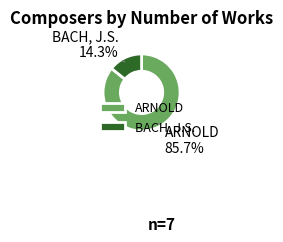

Between BACH, J.S. and ARNOLD, which is larger?

ARNOLD